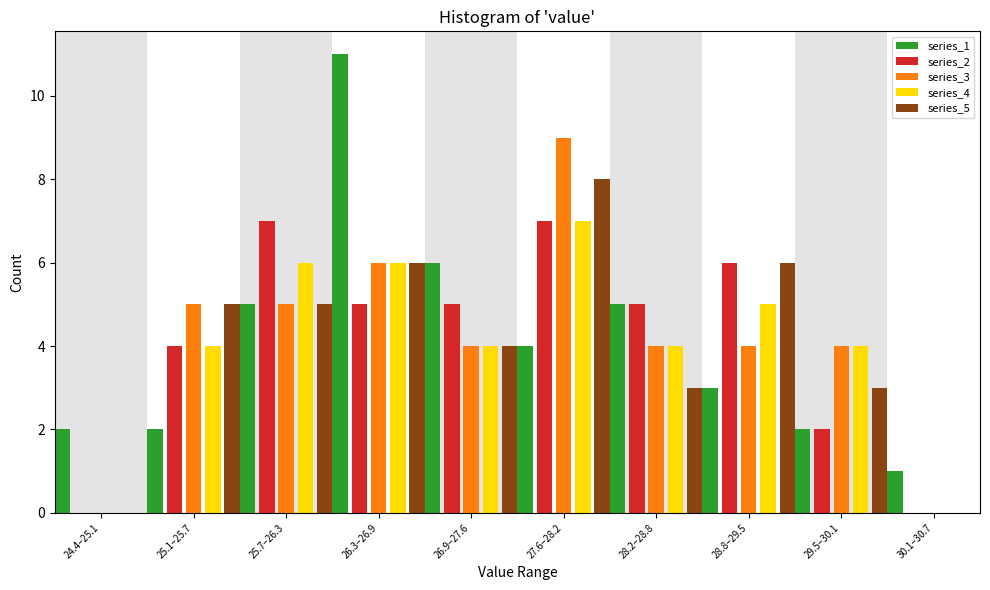

Is the value of series_4 at 28.2–28.8 greater than the value of series_1 at 28.2–28.8?

No